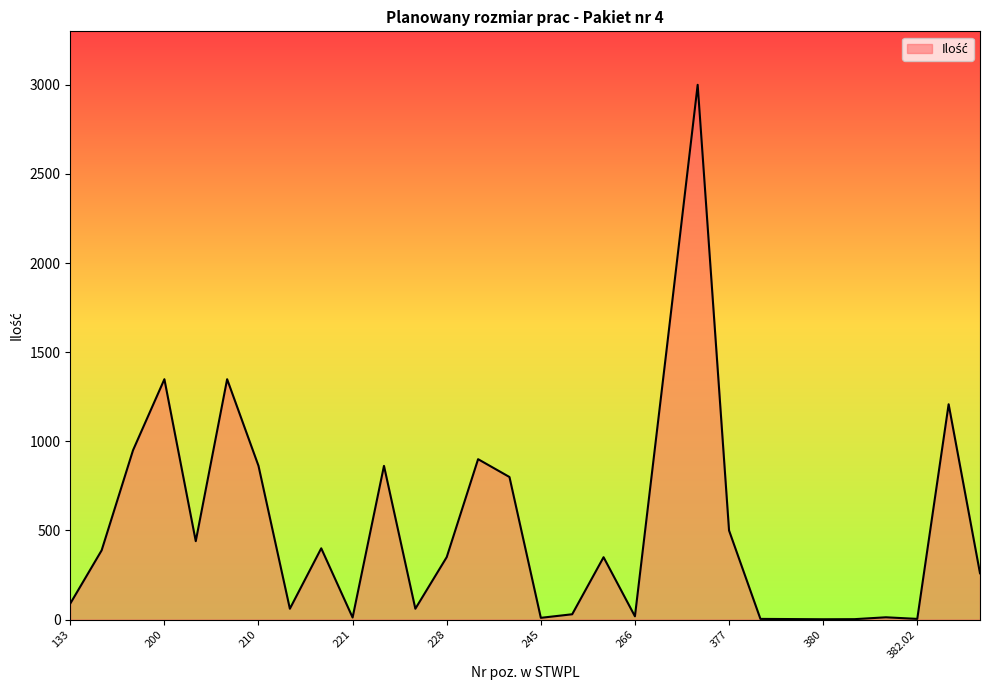

What is the greatest value displayed?

3000.0